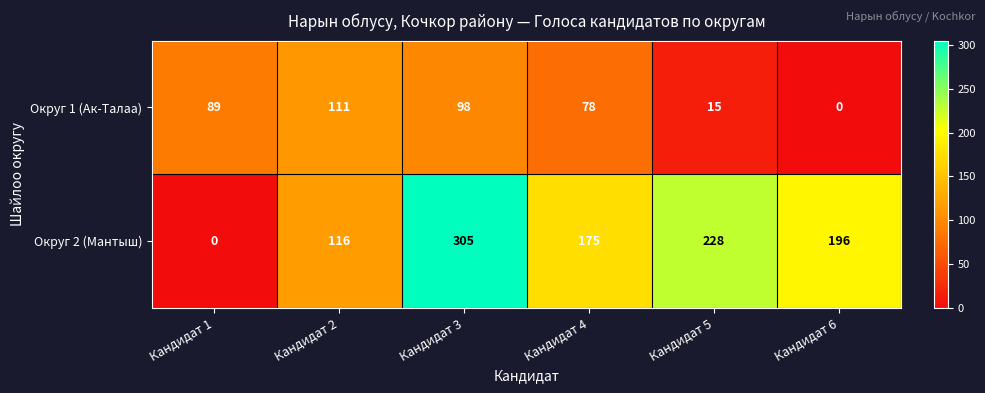

At how many categories does at least one series exceed 153?

4